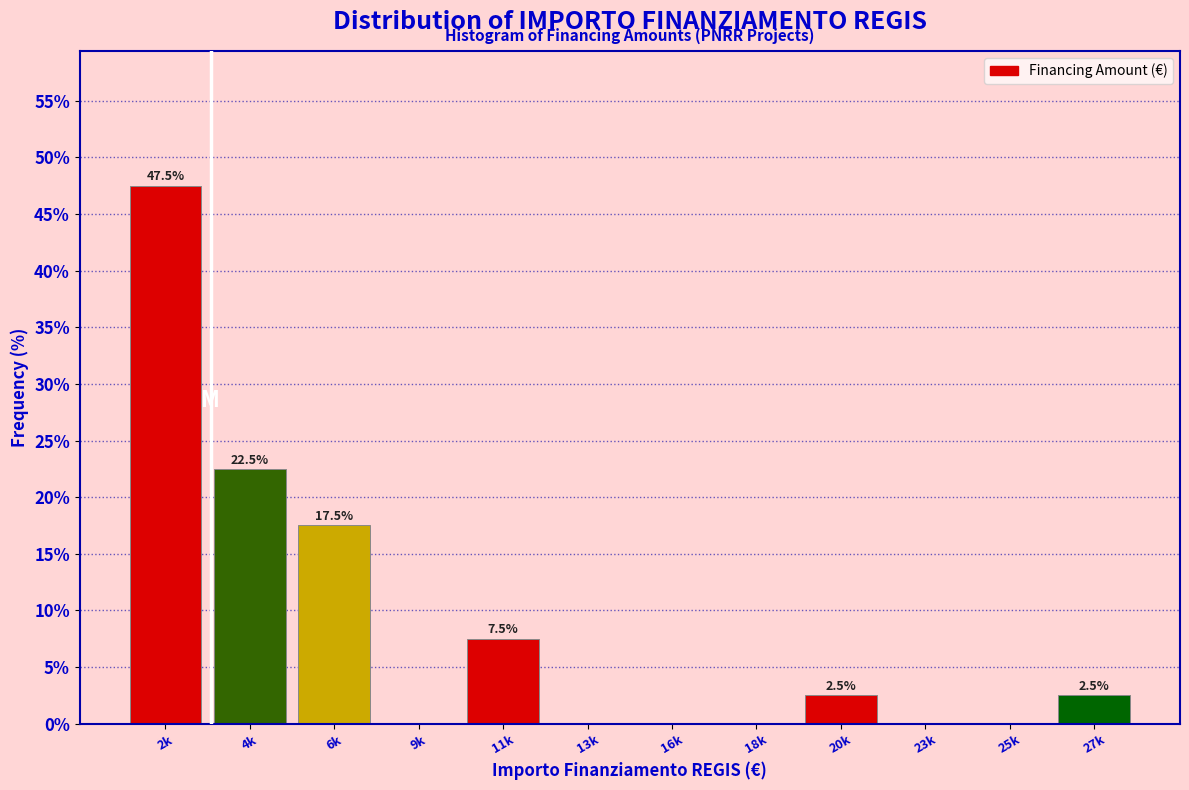

Reading left to right, what are all the values shown in this chart?

2k=47.5	4k=22.5	6k=17.5	9k=0.0	11k=7.5	13k=0.0	16k=0.0	18k=0.0	20k=2.5	23k=0.0	25k=0.0	27k=2.5